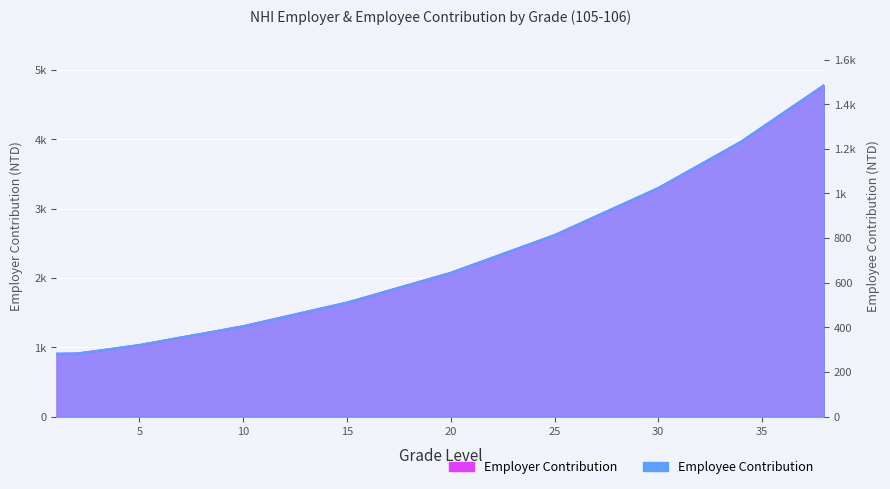

What is the average value of the Employer Contribution series?

2309